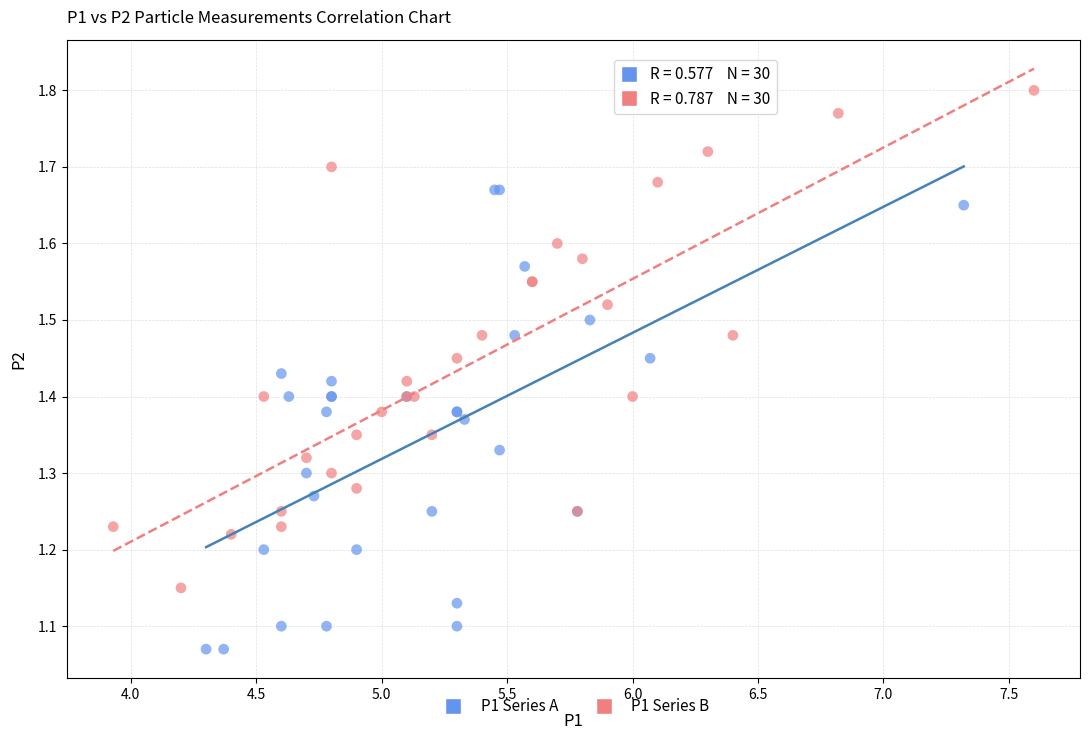

Which series contains the highest Y value?

P1 Series B